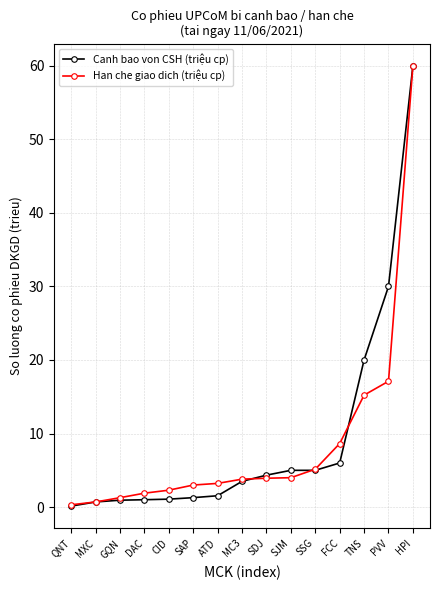

True or false: Canh bao von CSH (triệu cp) and Han che giao dich (triệu cp) intersect in this chart.

True